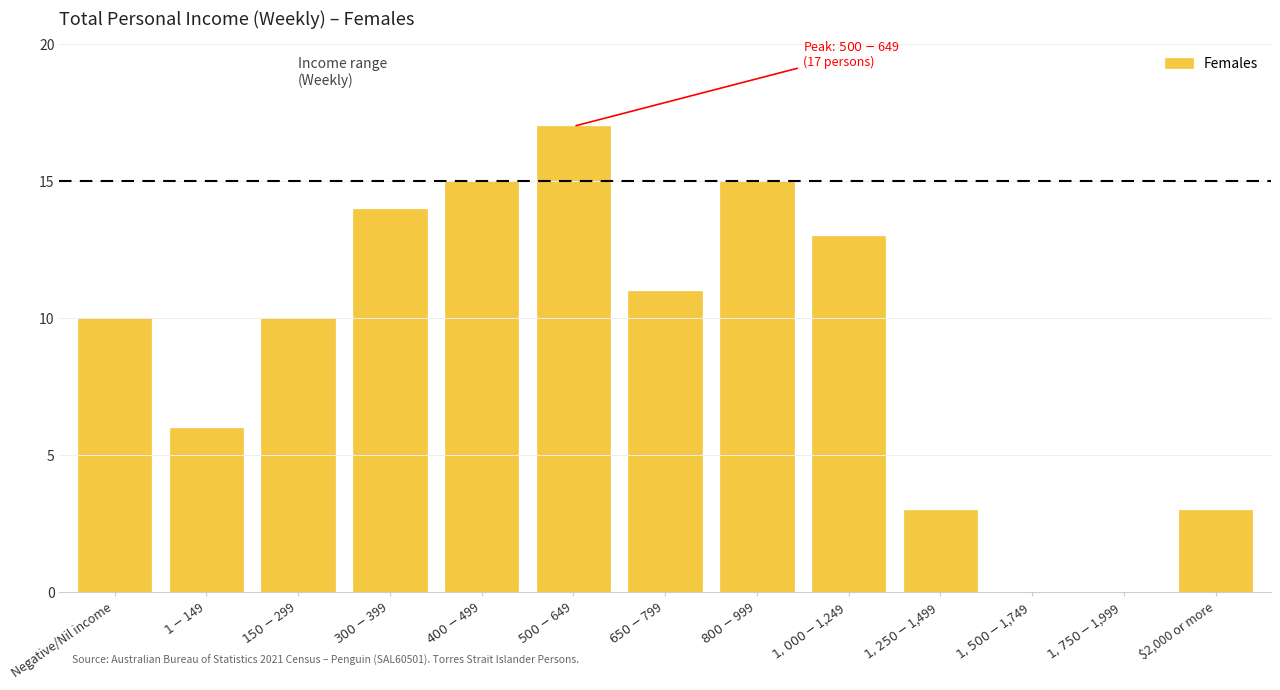

Is it true that the value at $2,000 or more is 3?

True